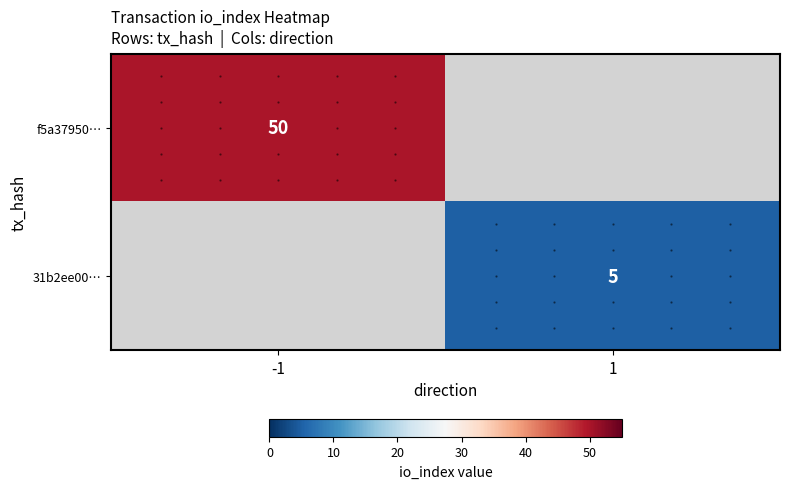

At how many categories does at least one series exceed 47?

1